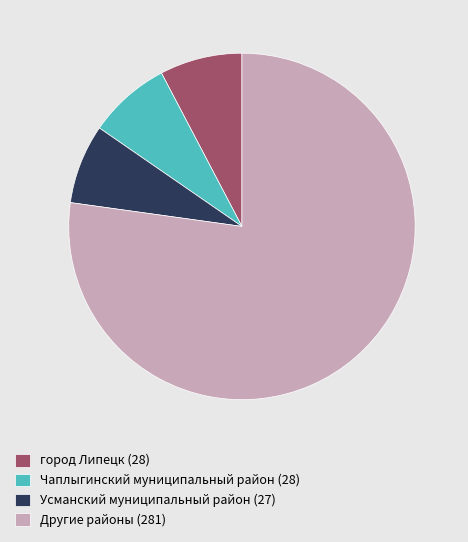

Combined, do Другие районы (281) and Чаплыгинский муниципальный район (28) account for over 50%?

Yes